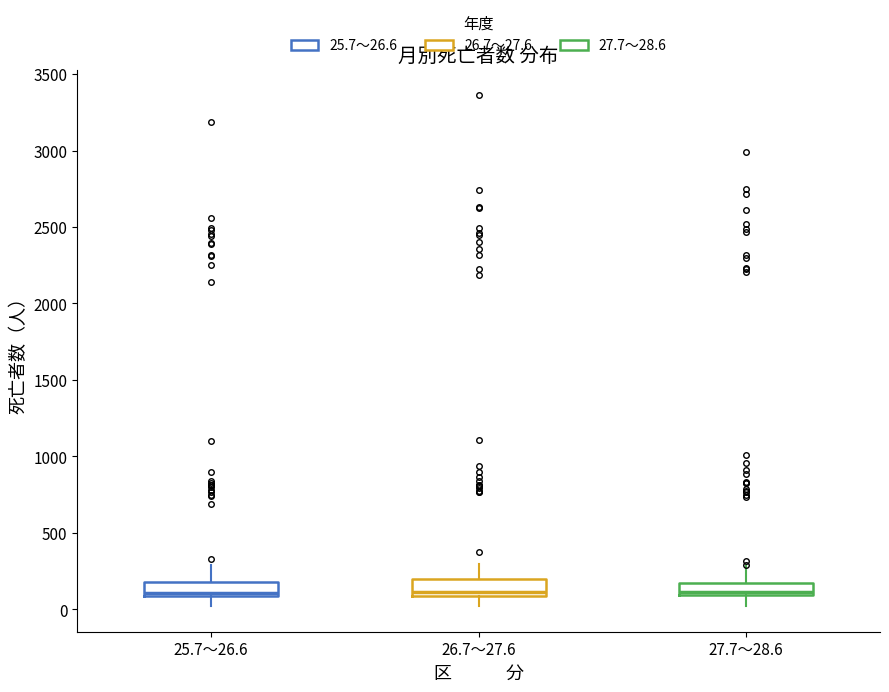

Where is the lower edge of the box for 26.7～27.6 on the y-axis? The values are not printed on the chart, so give them approximately, as read against the axis.

100